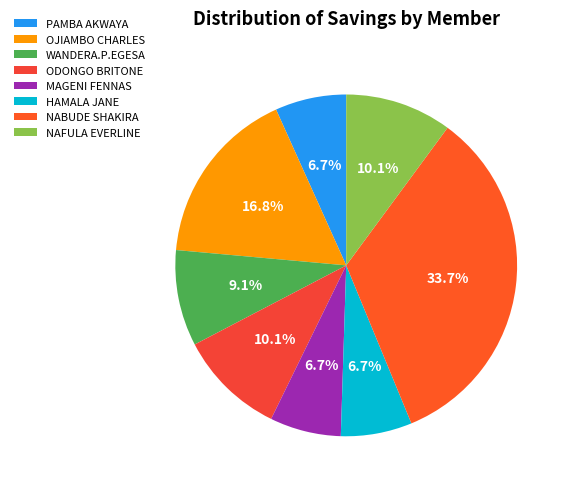

How many slices are in this pie chart?

8